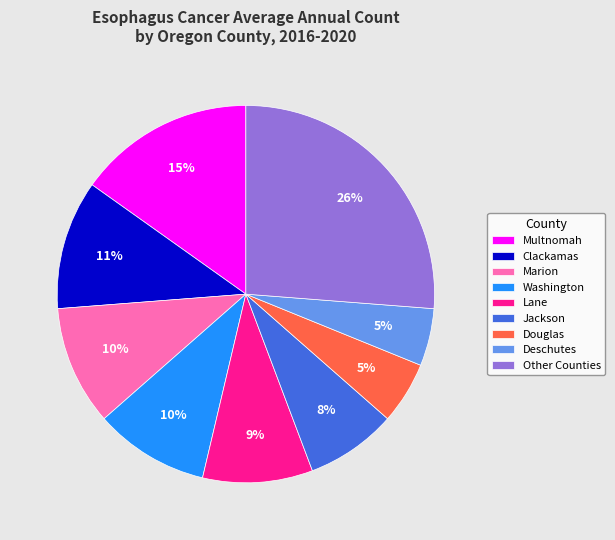

Between Multnomah and Other Counties, which is larger?

Other Counties